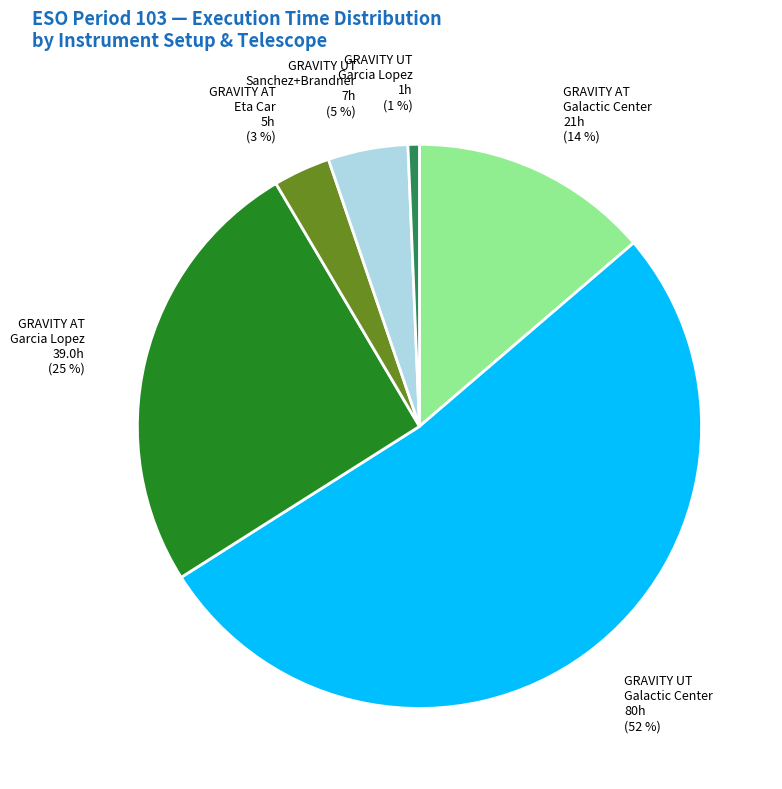

Which category has the smallest portion of the pie?

GRAVITY UT Garcia Lopez 1h (1 %)